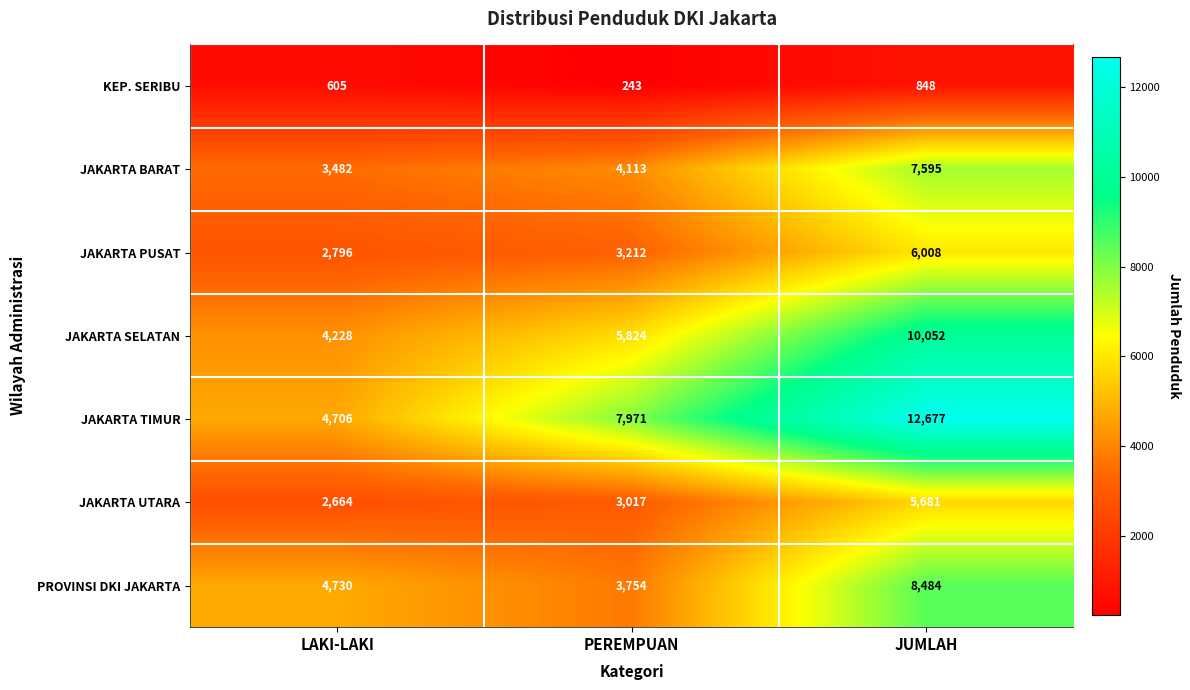

What is the sum of the JAKARTA SELATAN values at LAKI-LAKI and JUMLAH?

14280